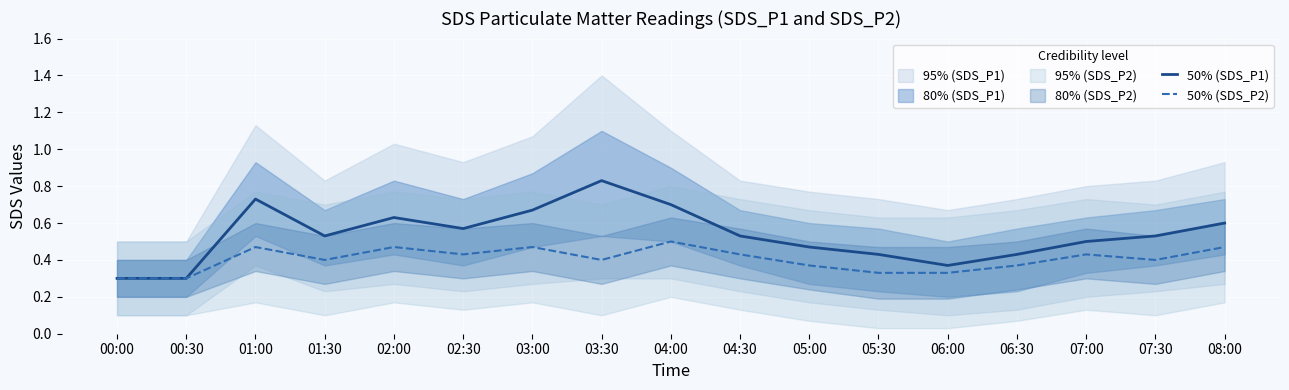

At 00:00, list the series in order from smallest to largest.

50% (SDS_P1), 50% (SDS_P2)